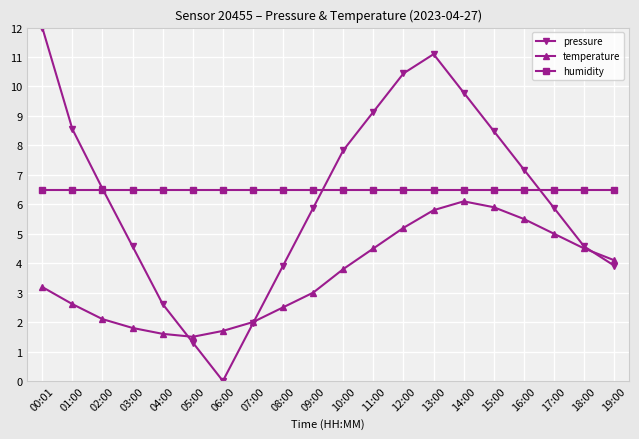

How many lines are shown in the chart?

3